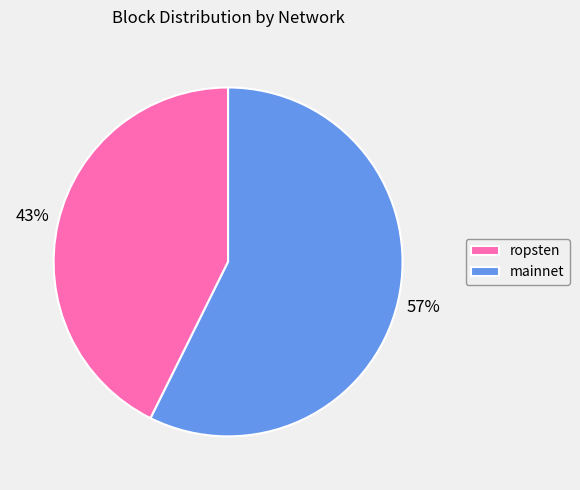

How many slices are in this pie chart?

2